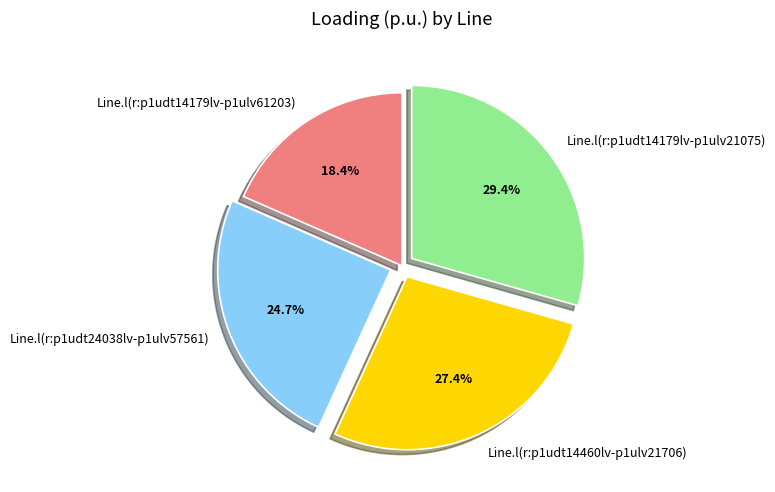

Which slice is the largest?

Line.l(r:p1udt14179lv-p1ulv21075)